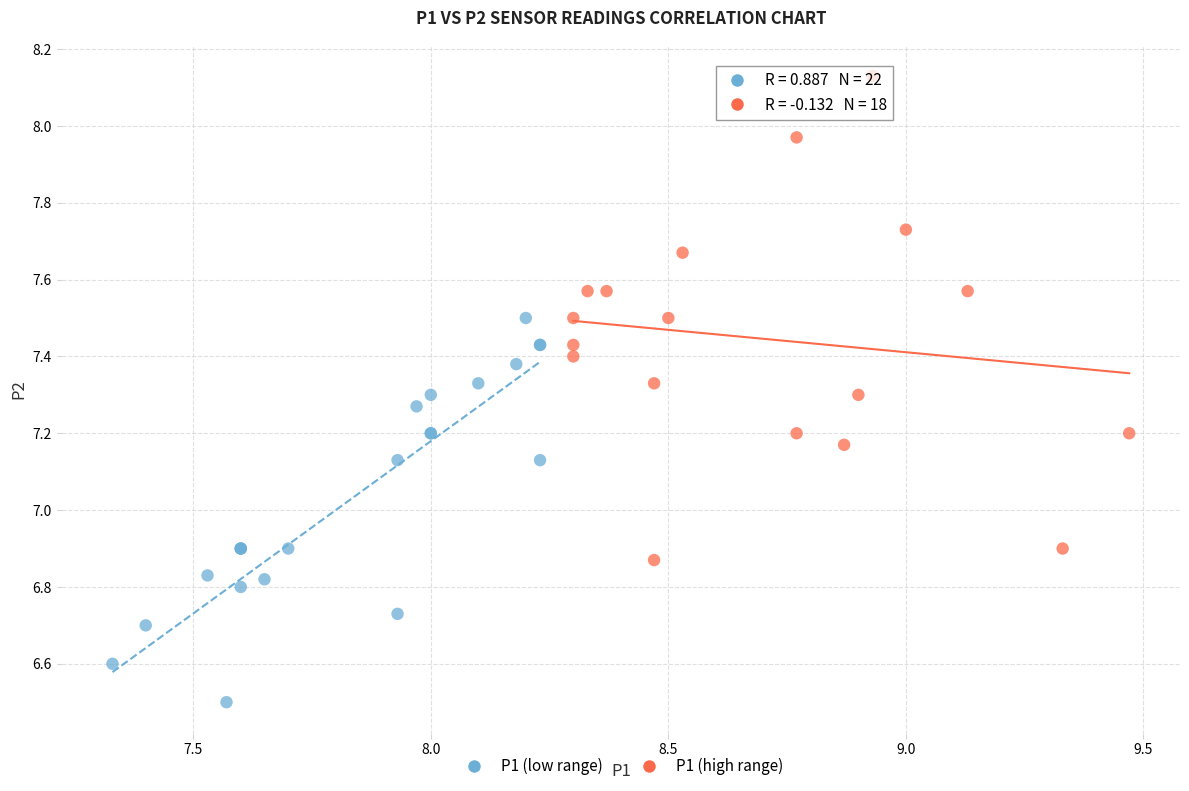

Which series has the widest spread of Y values?

P1 (high range)